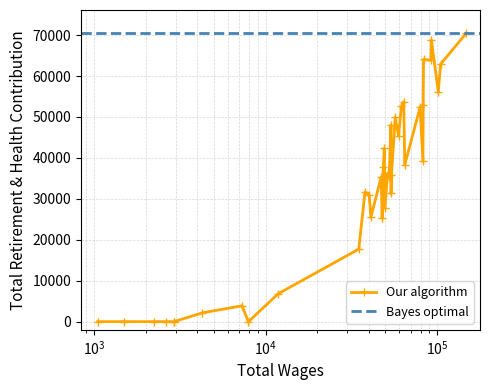

What is the difference between the maximum and minimum values?

70483